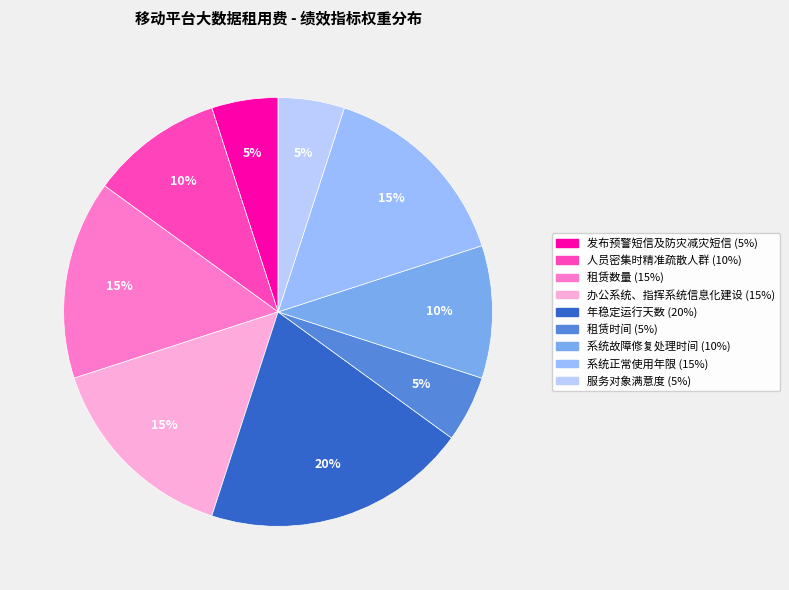

Which has a higher value, 办公系统、指挥系统信息化建设 or 服务对象满意度?

办公系统、指挥系统信息化建设